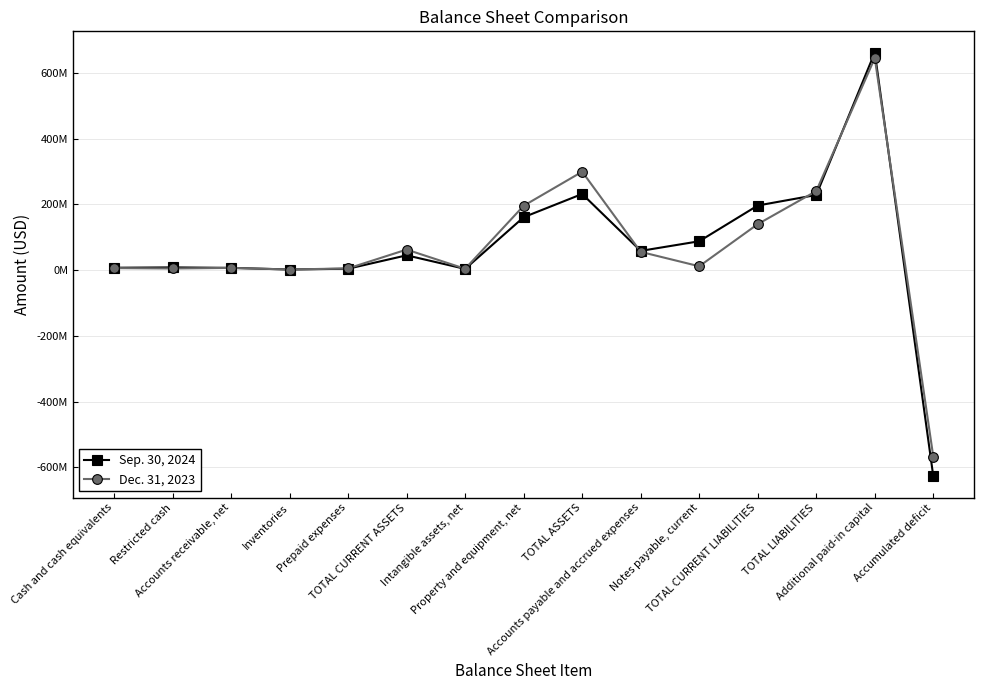

How many series are shown in this chart?

2